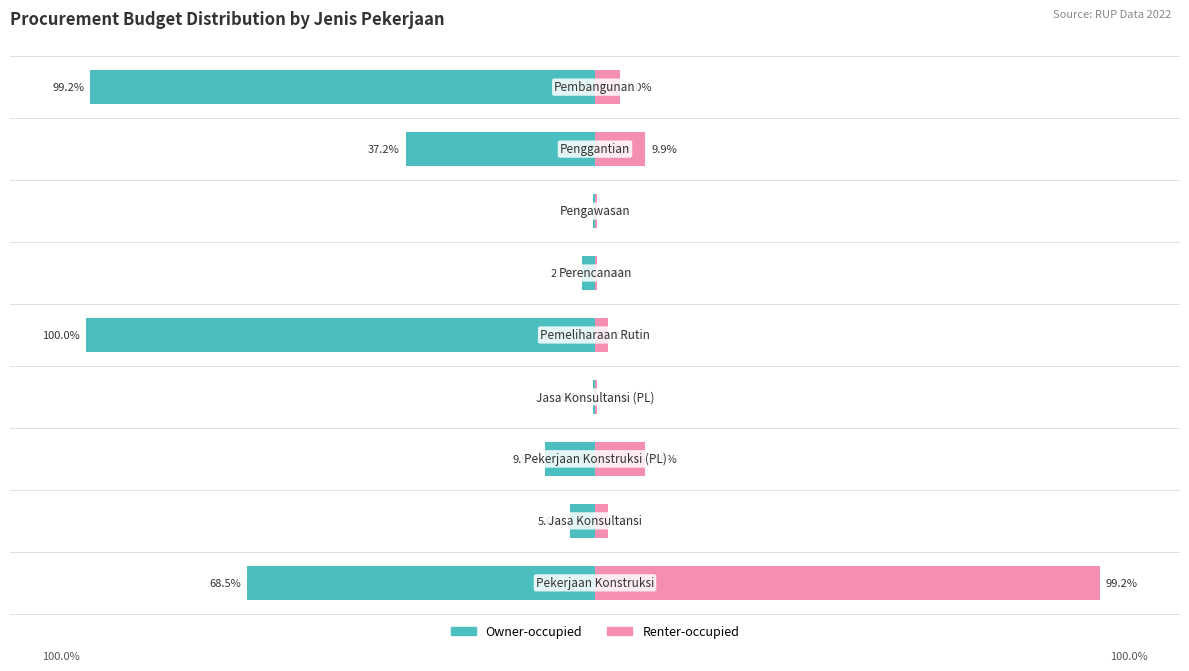

Is the value of Owner-occupied at 0 greater than the value of Renter-occupied at 50?

No